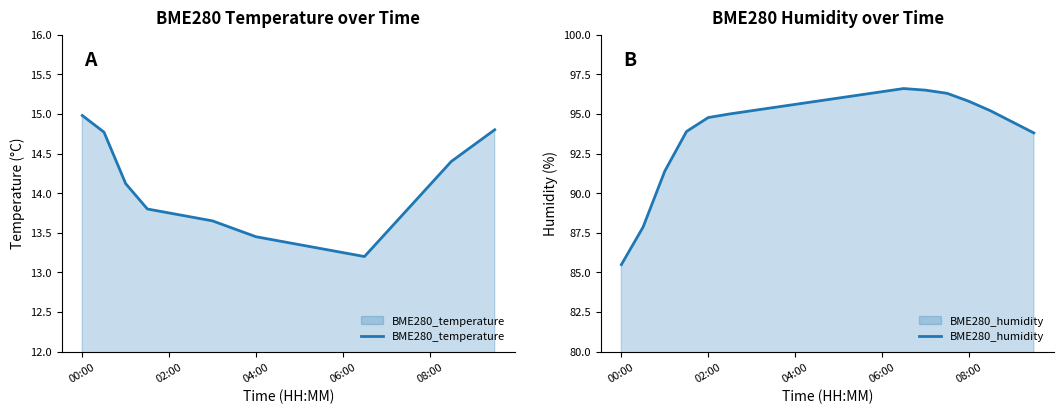

True or false: BME280_humidity and BME280_temperature cross at least once.

False